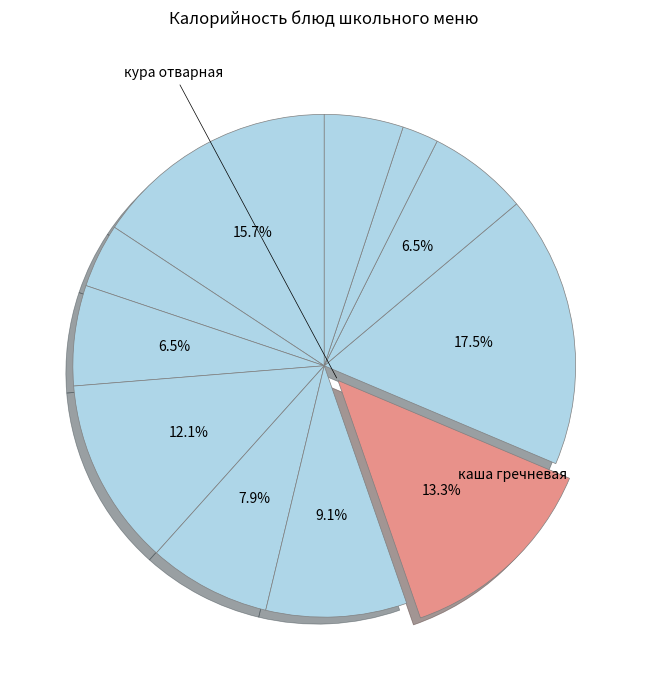

Count the number of slices in the pie.

11